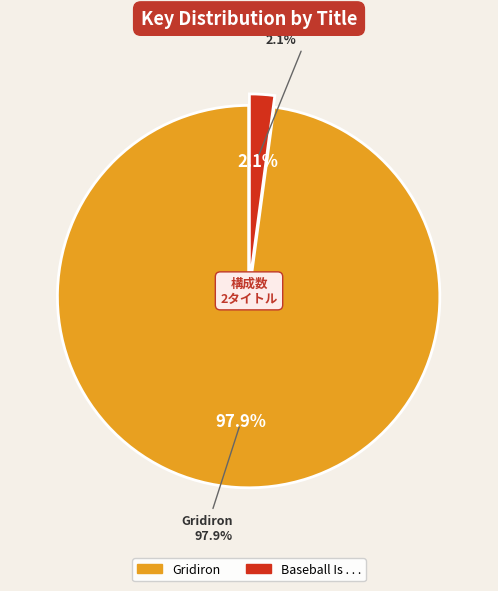

Does Baseball Is . . . represent more than half of the total?

No